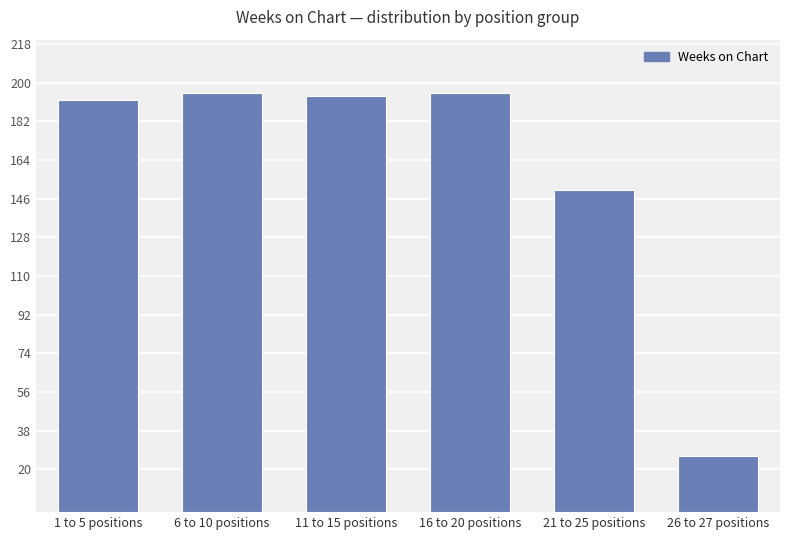

What is the smallest value displayed?

26